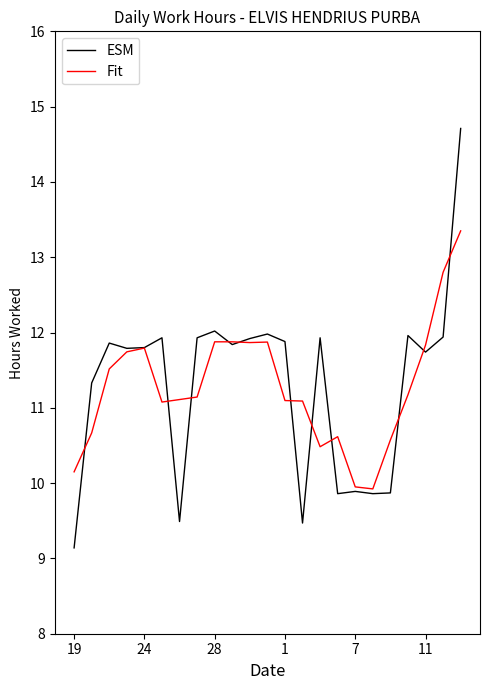

What is the greatest value displayed?

14.7